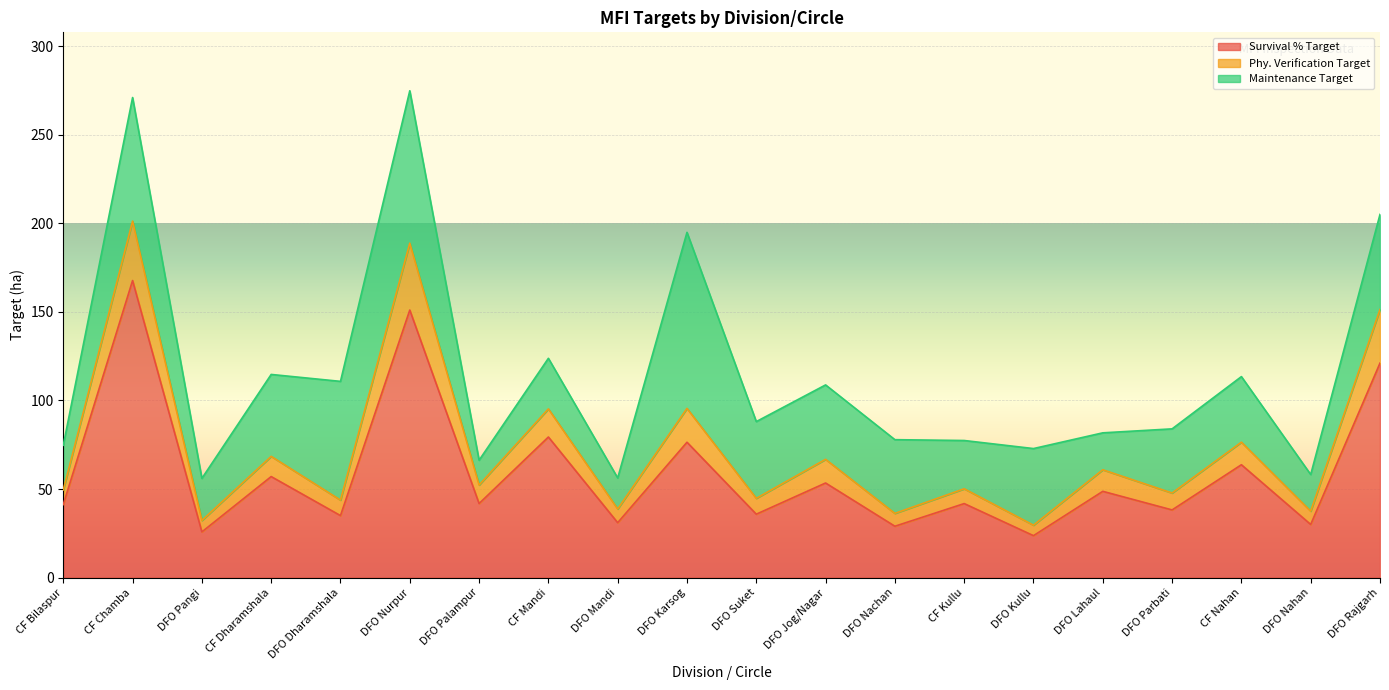

How many interior local valleys does the Survival % Target series have?

9